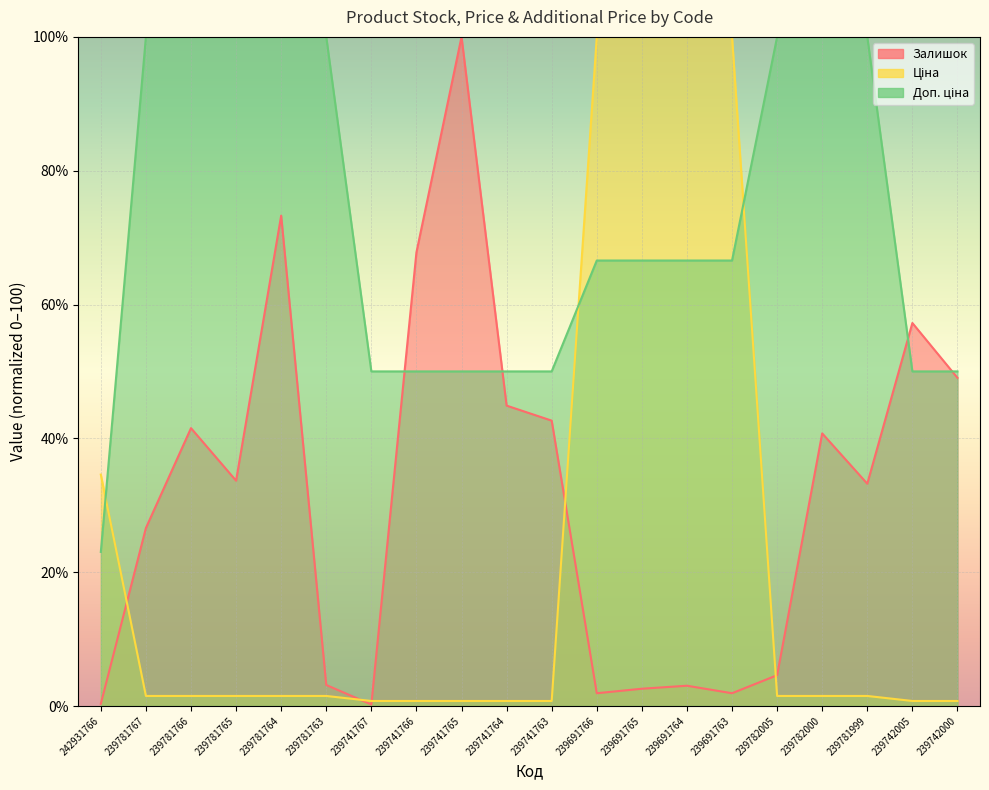

What is the smallest value displayed?

0.2